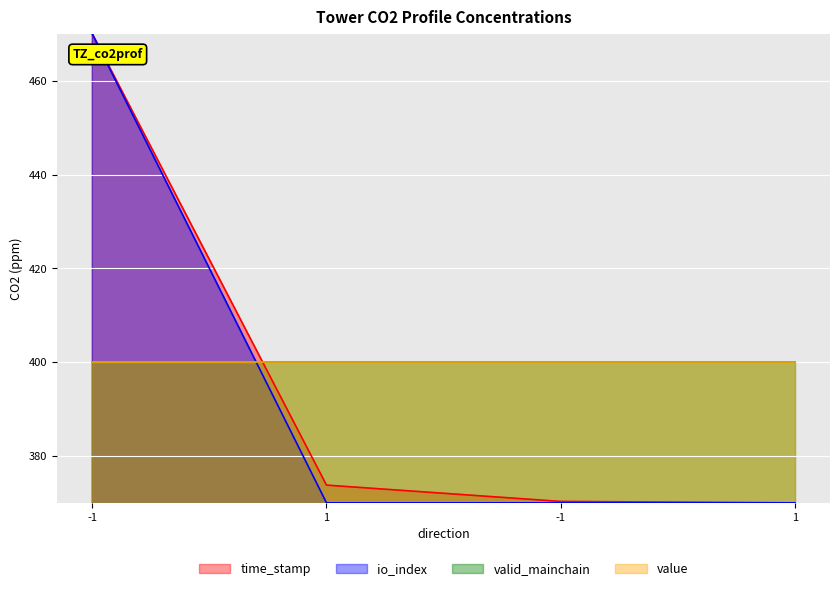

What is the label of the 3rd point from the left?

-1